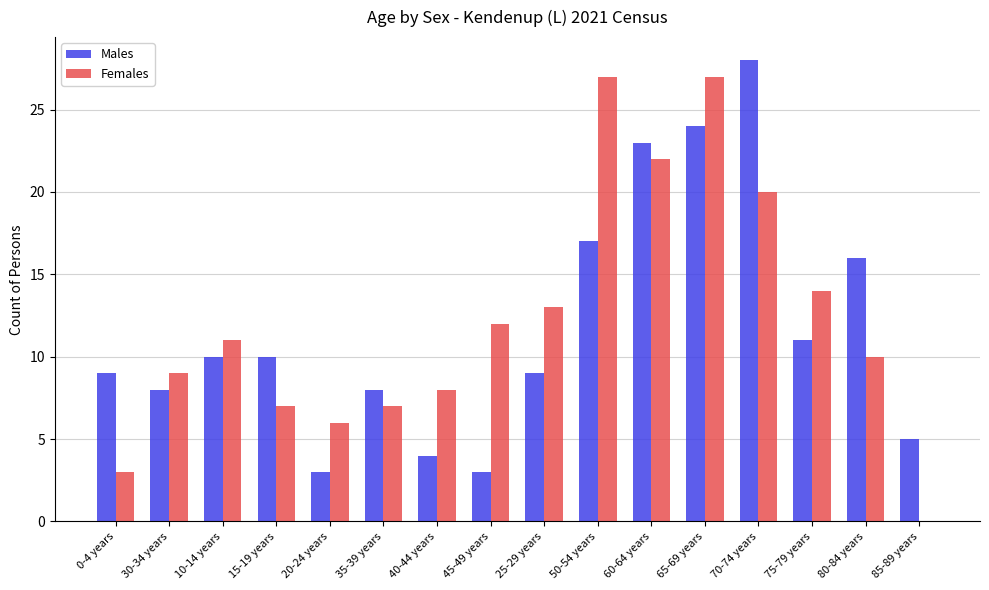

Which series has the largest total across all categories?

Females